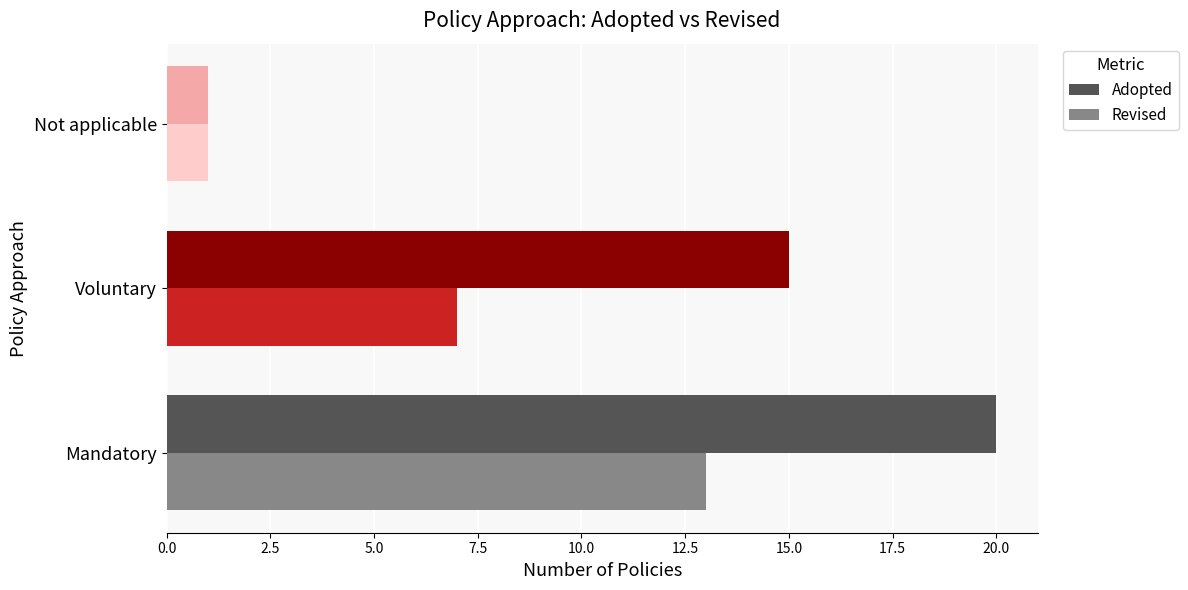

Which series has the largest range (max minus min)?

Adopted